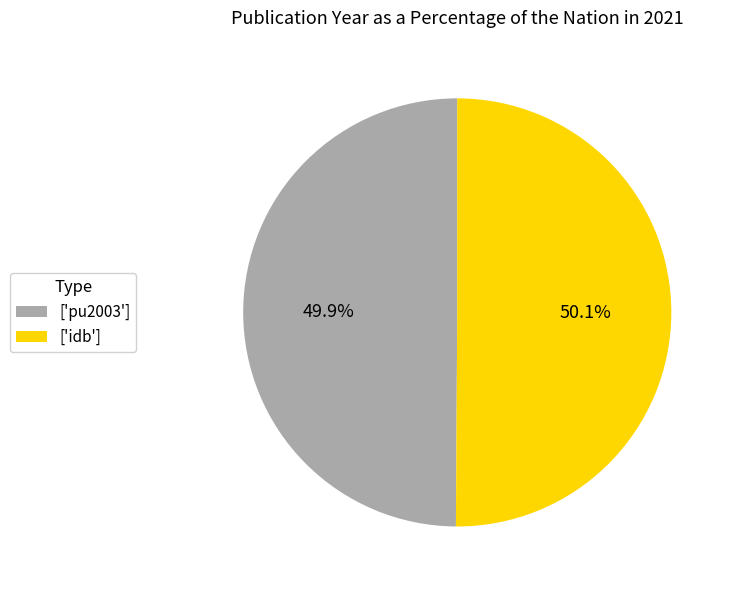

Does any single category account for the majority?

Yes